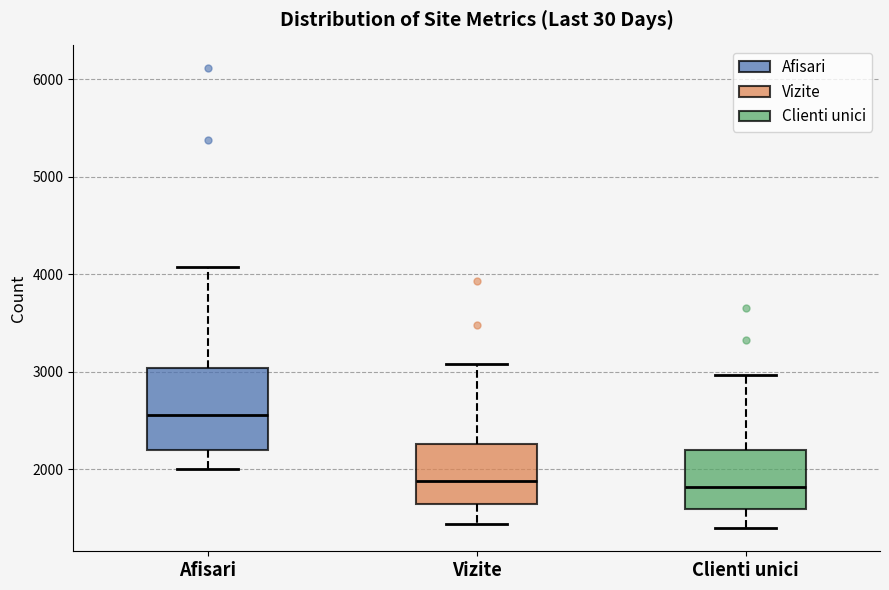

Reading left to right, read every box against the y-axis: the position of its median line, the range the box covers, and the ends of its whiskers. The values are not printed on the chart, so give them approximately, as read against the axis.

Afisari: median 2600, box 2200 to 3000, whiskers 2000 to 4100
Vizite: median 1900, box 1600 to 2300, whiskers 1400 to 3100
Clienti unici: median 1800, box 1600 to 2200, whiskers 1400 to 3000